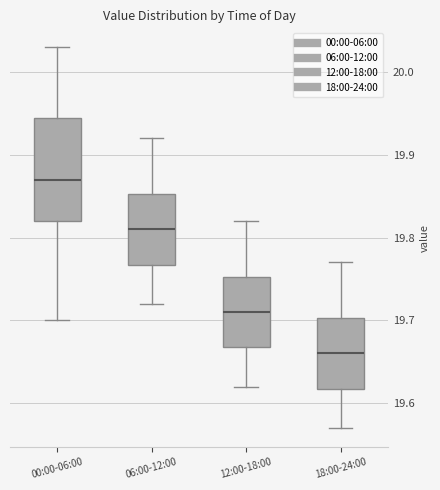

Reading left to right, read every box against the y-axis: the position of its median line, the range the box covers, and the ends of its whiskers. The values are not printed on the chart, so give them approximately, as read against the axis.

00:00-06:00: median 19.87, box 19.82 to 19.95, whiskers 19.70 to 20.03
06:00-12:00: median 19.81, box 19.77 to 19.85, whiskers 19.72 to 19.92
12:00-18:00: median 19.71, box 19.67 to 19.75, whiskers 19.62 to 19.82
18:00-24:00: median 19.66, box 19.62 to 19.70, whiskers 19.57 to 19.77